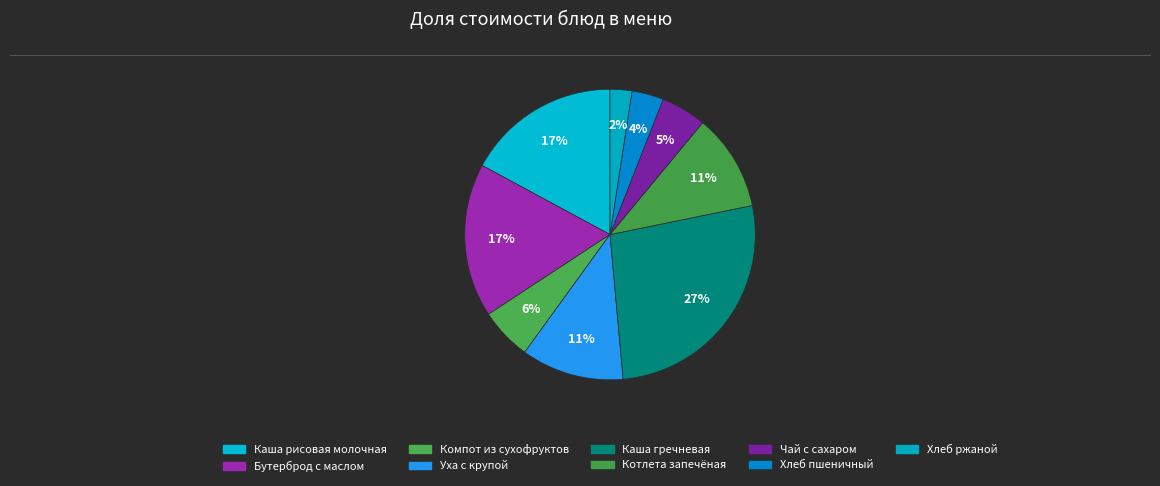

Is there a majority slice in this chart?

No